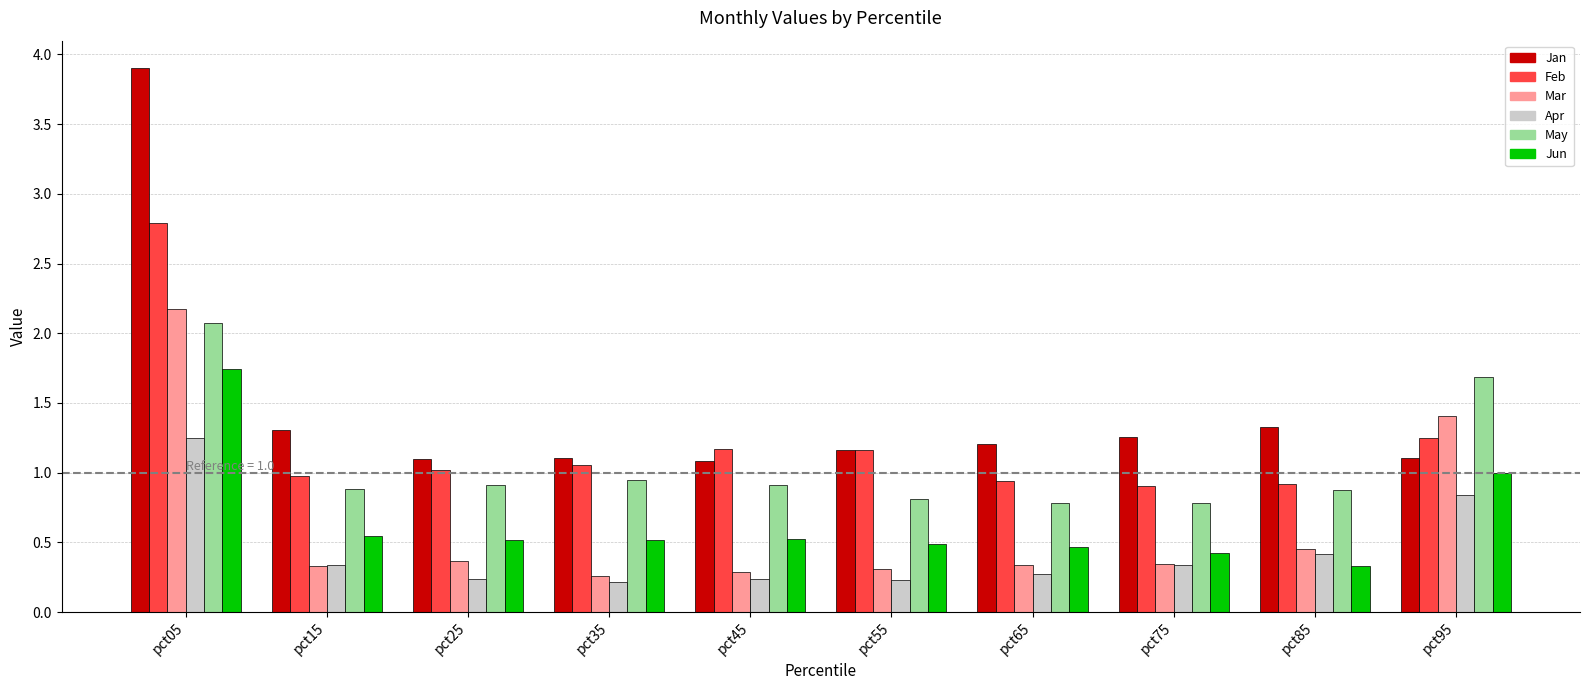

What is the approximate value of Apr at pct45?

0.2